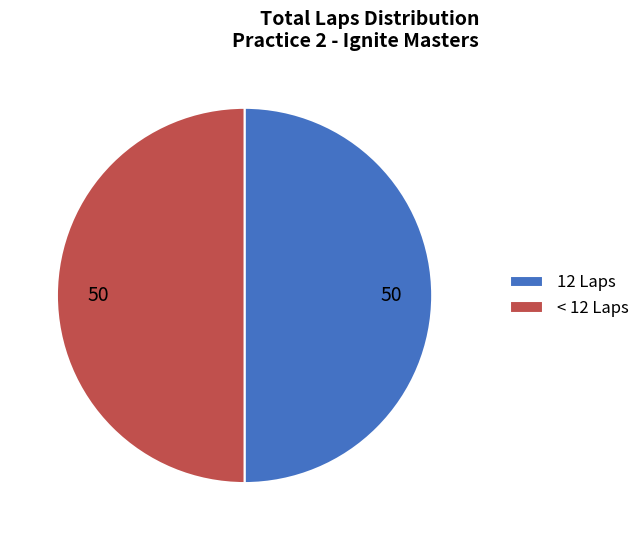

True or false: < 12 Laps accounts for 63% of the total.

False